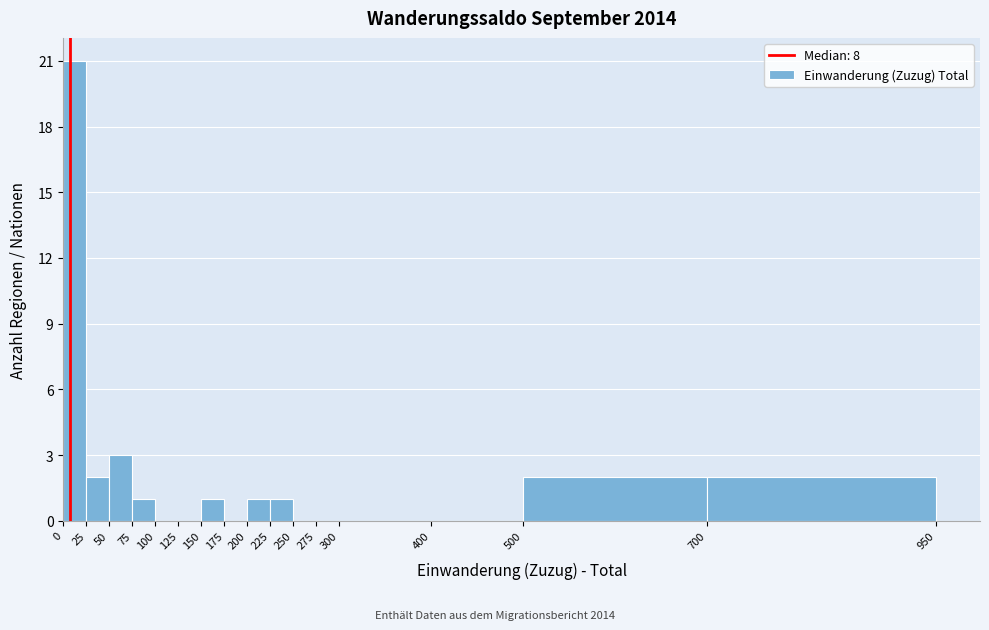

Reading left to right, list every bar in this chart as the range it spans on the x-axis followed by its height. The values are not printed on the chart, so give them approximately, as read against the axis.

0 to 25: 21
25 to 50: 2
50 to 75: 3
75 to 100: 1
100 to 125: 0
125 to 150: 0
150 to 175: 1
175 to 200: 0
200 to 225: 1
225 to 250: 1
250 to 275: 0
275 to 300: 0
300 to 400: 0
400 to 500: 0
500 to 700: 2
700 to 950: 2